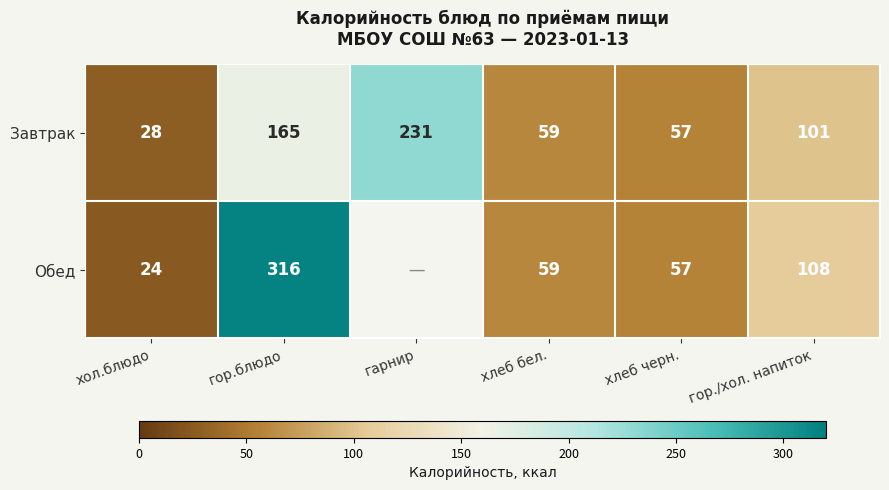

Is the value of Обед at хол.блюдо greater than the value of Завтрак at хол.блюдо?

No